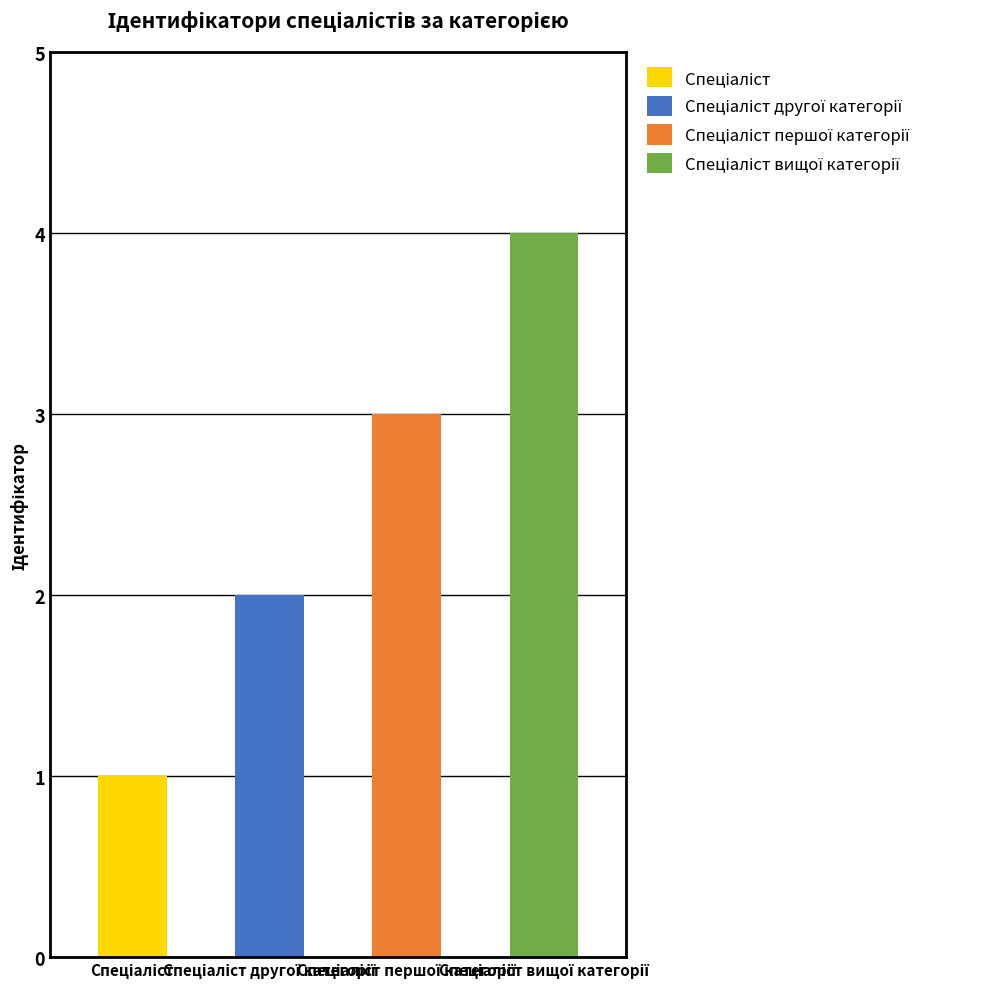

What is the difference between the second highest and second lowest values?

1